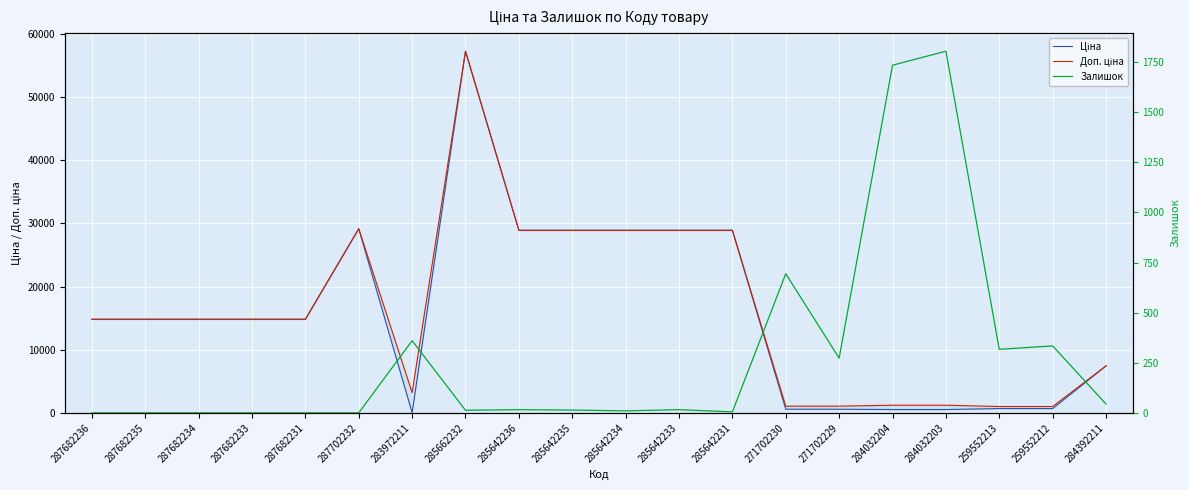

The value of Залишок at 287682236 is 0.0. True or false?

True